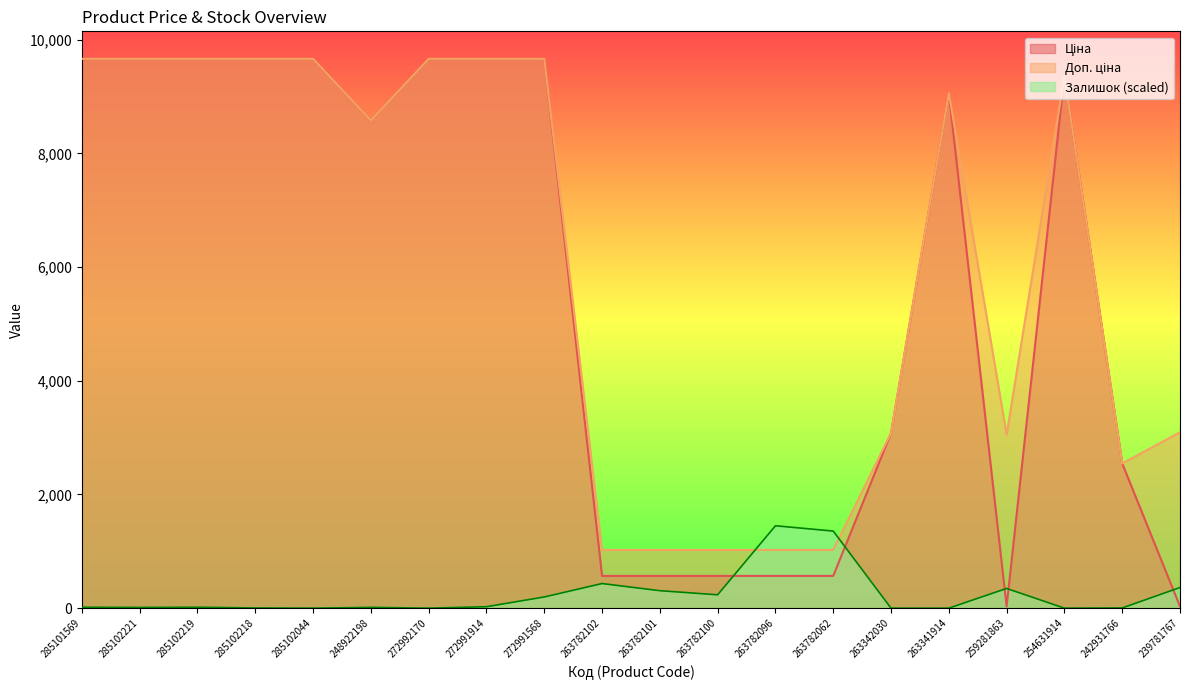

What is the difference between the maximum and minimum values in the Ціна series?

9634.1